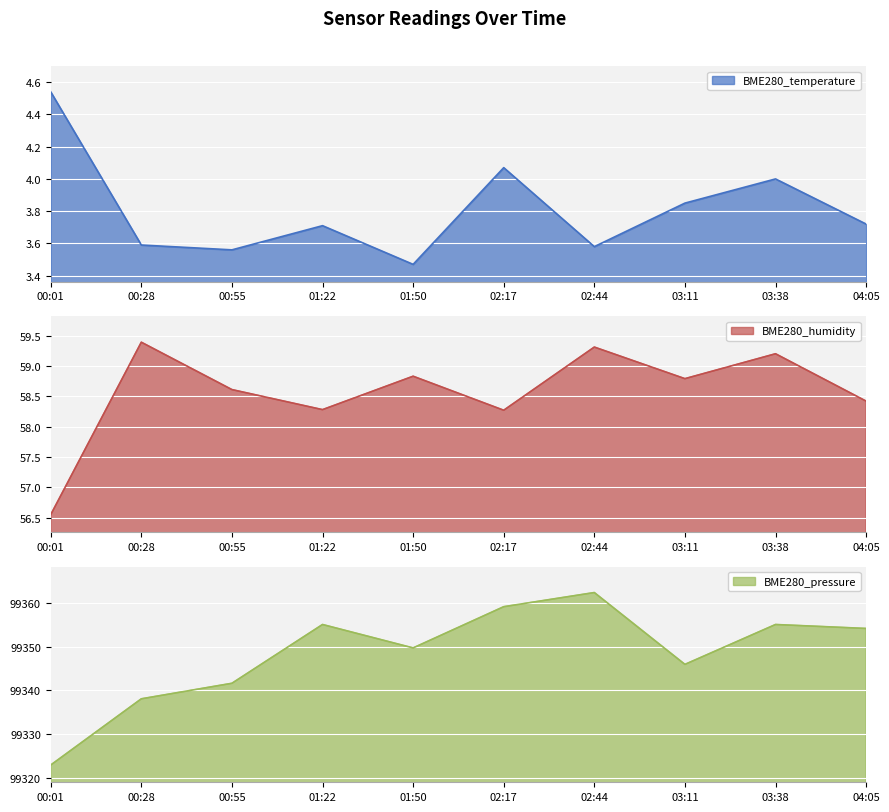

What is the average value of the BME280_pressure series?

99348.5